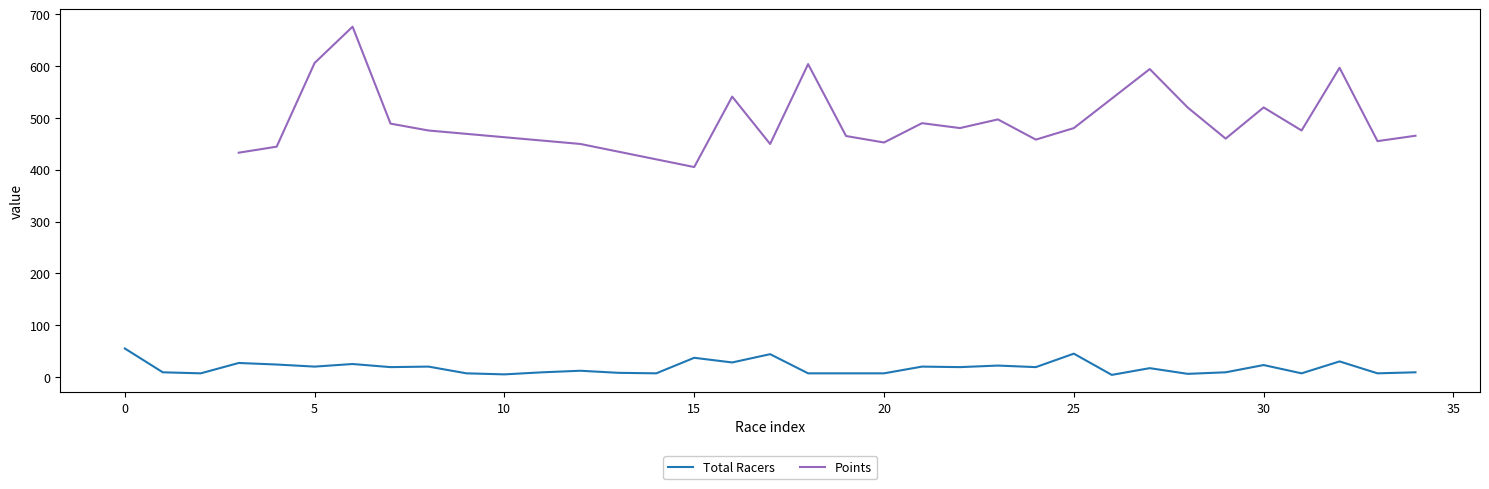

Where is the data nearest to the value 29?

16